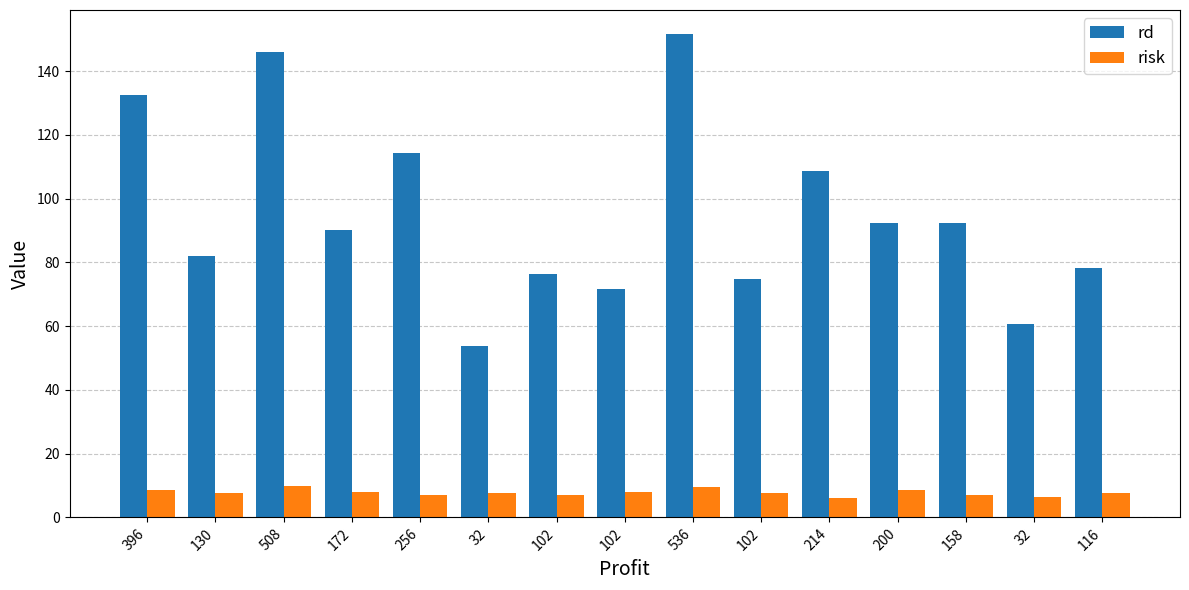

Which has a higher value, 256 or 102?

256